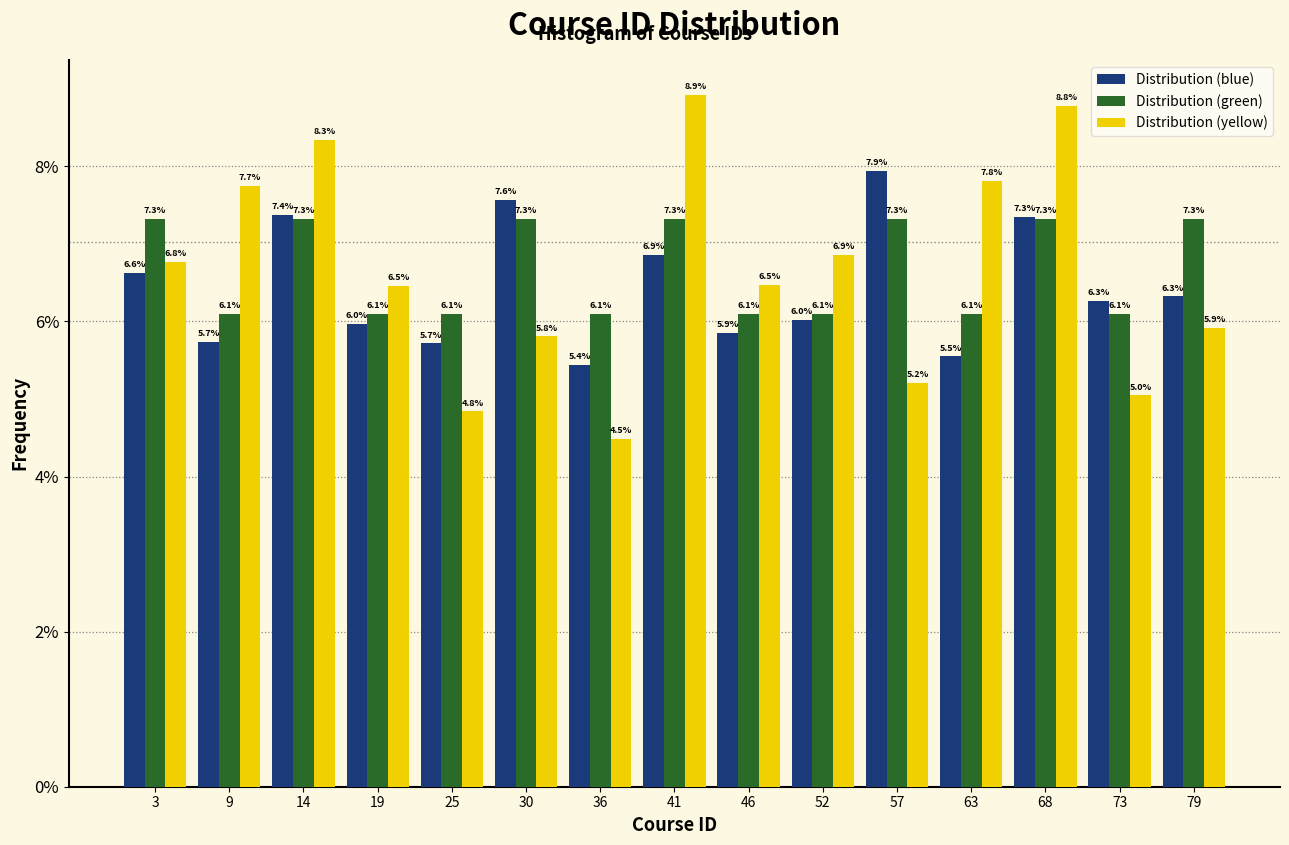

Reading left to right, transcribe all the data shown in this chart.

Distribution (blue): 3=6.6	9=5.7	14=7.4	19=6.0	25=5.7	30=7.6	36=5.4	41=6.9	46=5.9	52=6.0	57=7.9	63=5.5	68=7.3	73=6.3	79=6.3
Distribution (green): 3=7.3	9=6.1	14=7.3	19=6.1	25=6.1	30=7.3	36=6.1	41=7.3	46=6.1	52=6.1	57=7.3	63=6.1	68=7.3	73=6.1	79=7.3
Distribution (yellow): 3=6.8	9=7.7	14=8.3	19=6.5	25=4.8	30=5.8	36=4.5	41=8.9	46=6.5	52=6.9	57=5.2	63=7.8	68=8.8	73=5.0	79=5.9